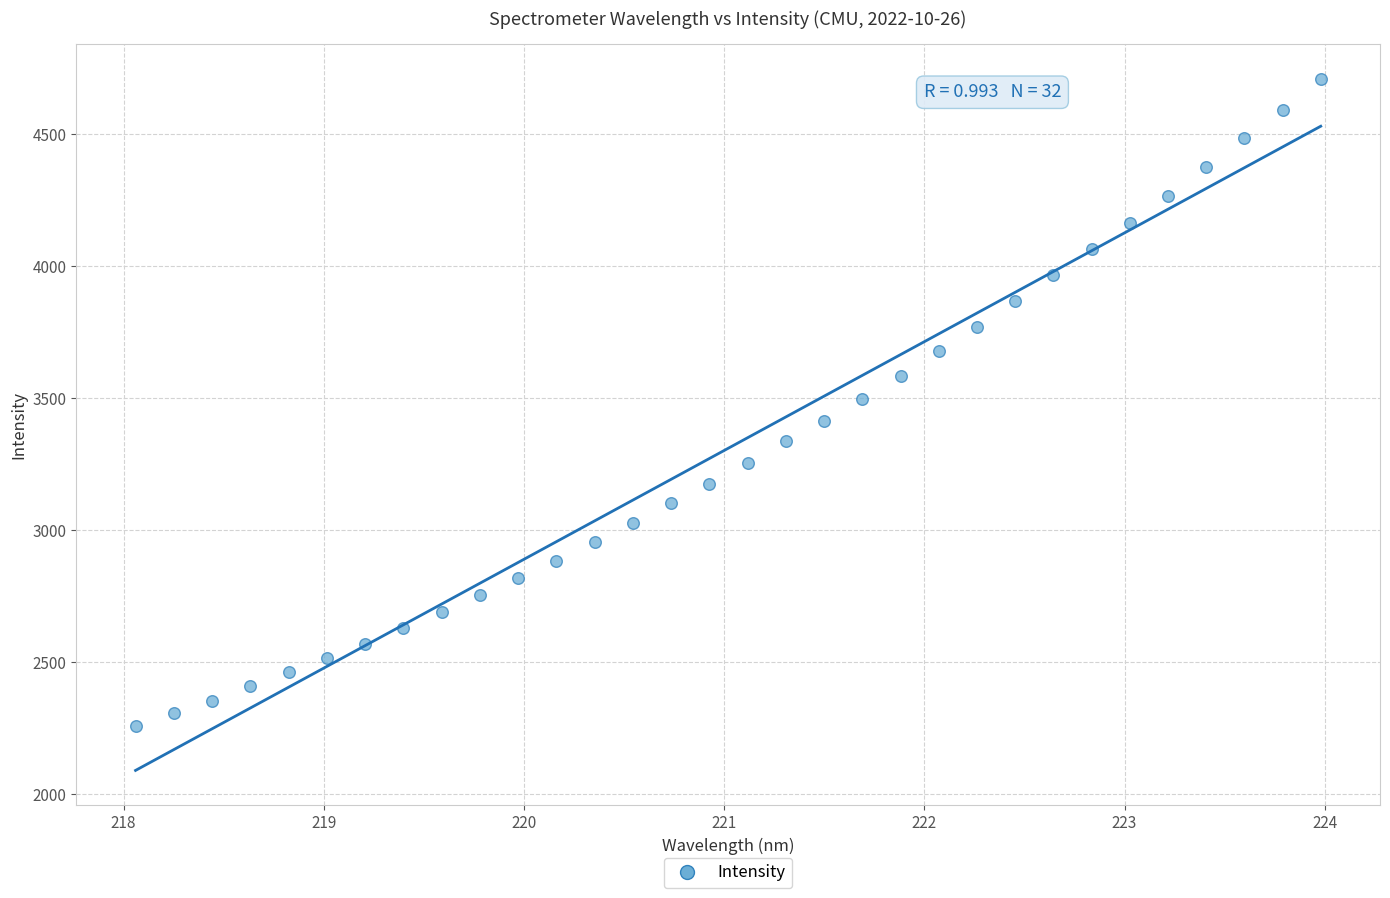

What is the range of Y values (max minus min)?

2454.0